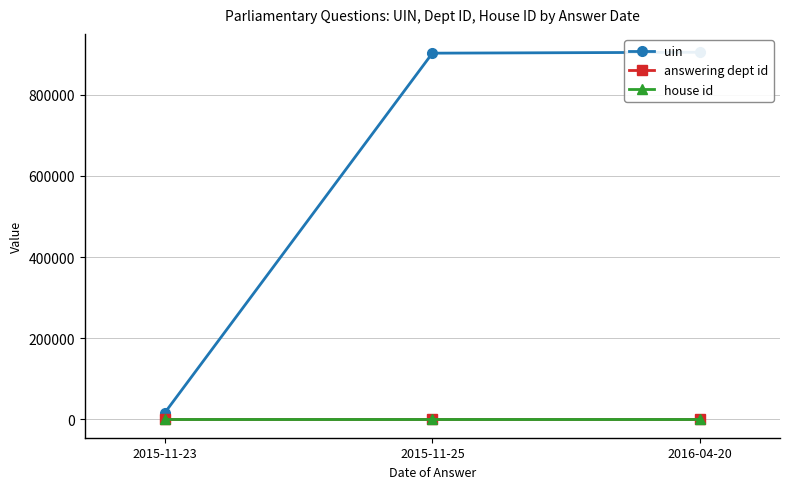

Between 2015-11-23 and 2015-11-25, which series saw the biggest shift?

uin